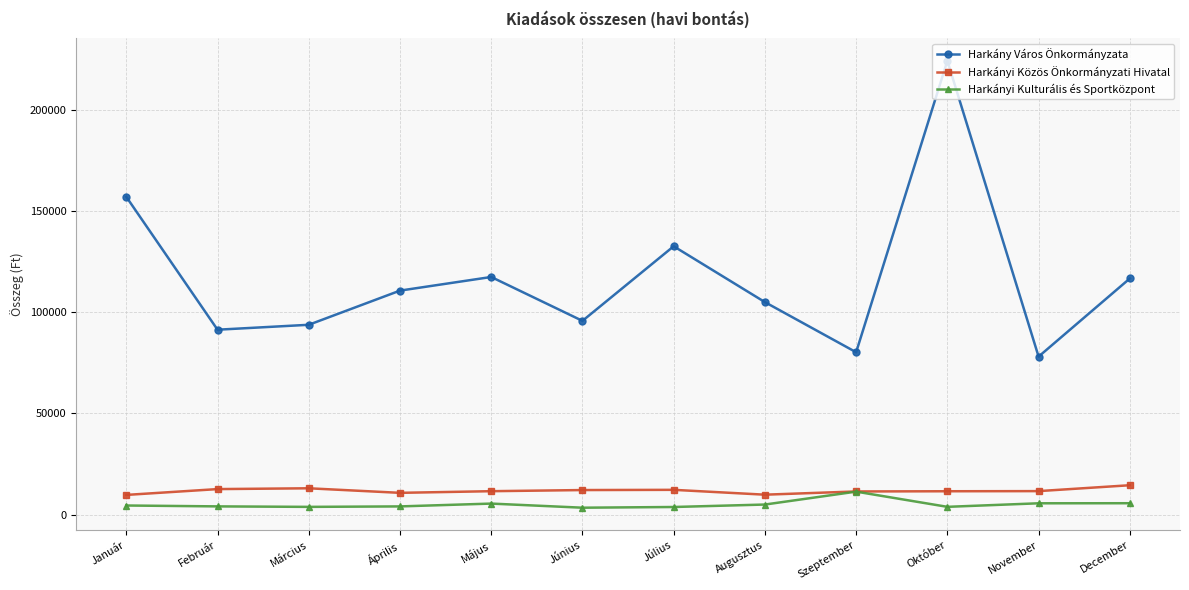

What is the difference between the Harkány Város Önkormányzata values at December and Július?

15931